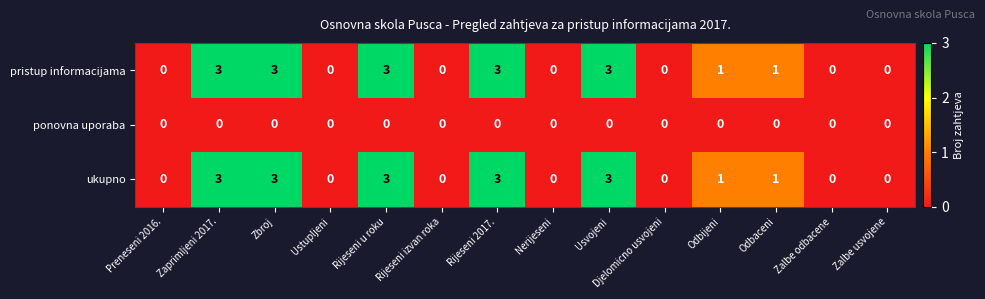

What is the highest value of the pristup informacijama series?

3